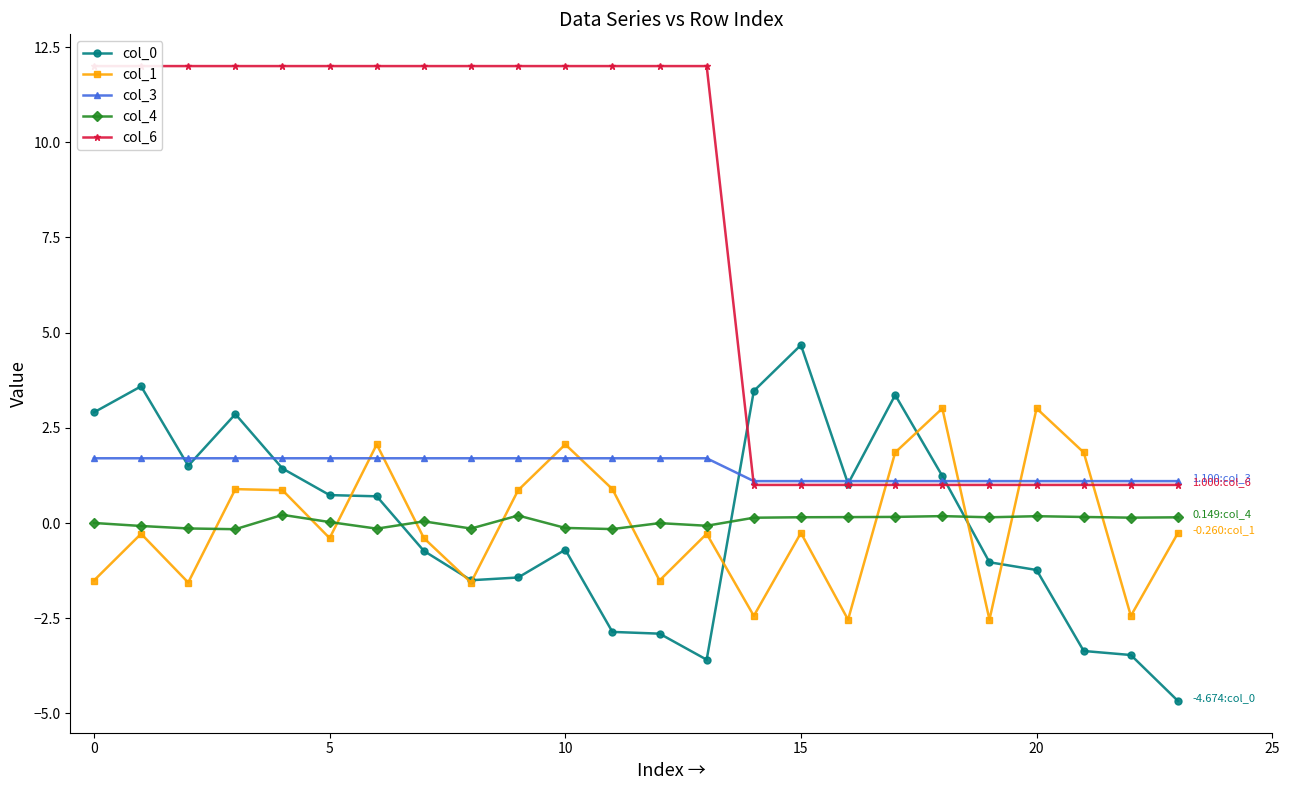

What is the total value across all series at 22?

-3.7